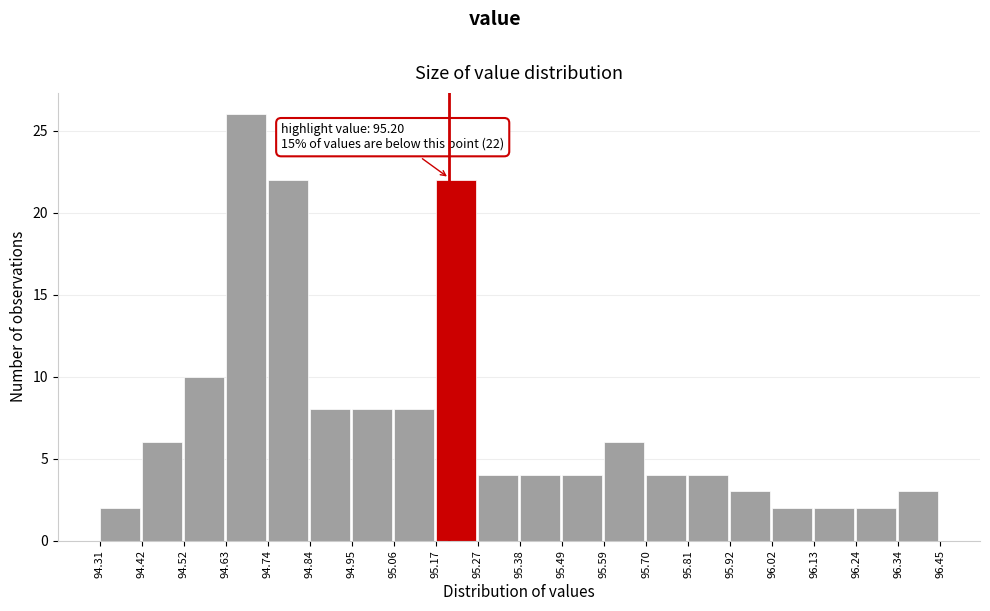

Which range on the x-axis has the tallest bar?

94.63 to 94.74